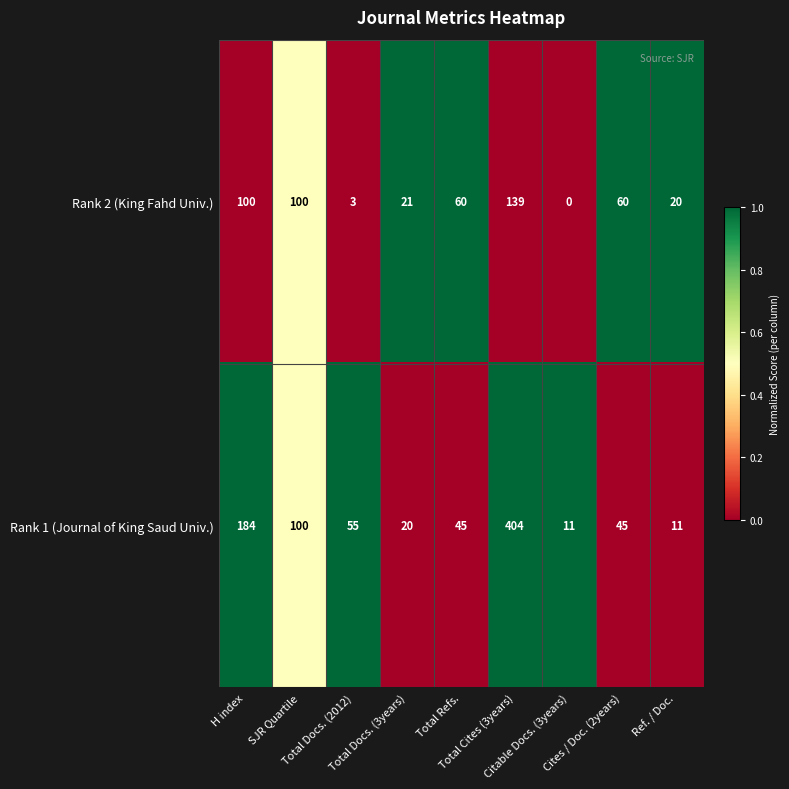

Which series has the widest spread of values?

Rank 1 (Journal of King Saud Univ.)